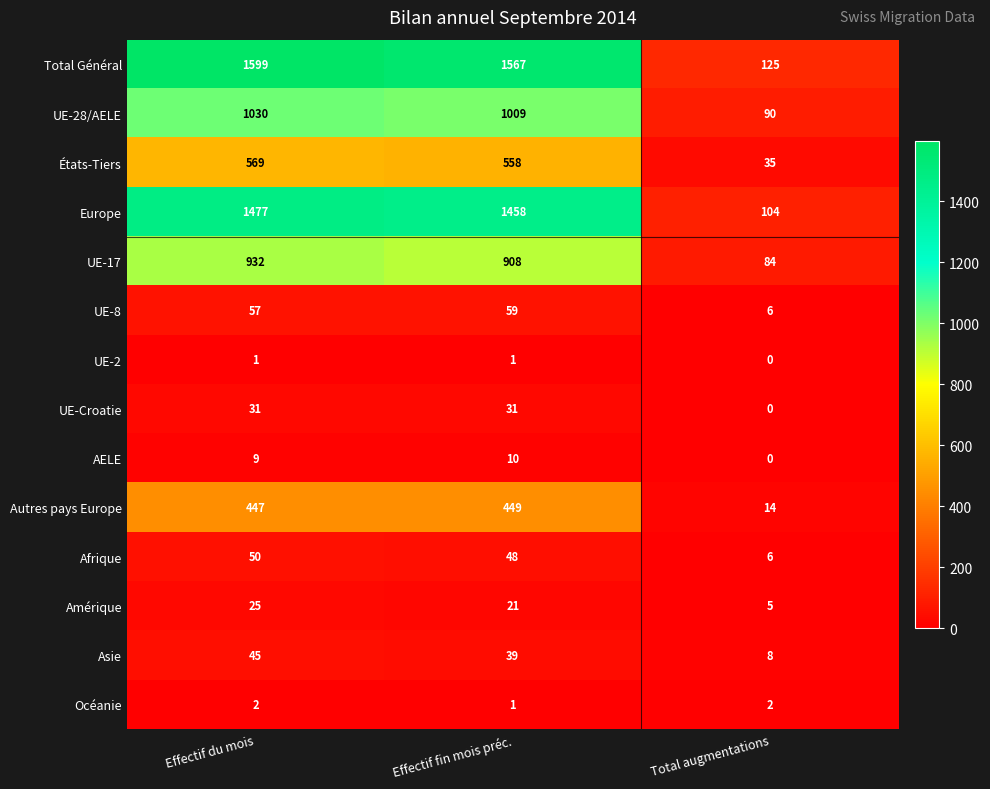

Count the UE-Croatie values in the range 0 to 31.

3